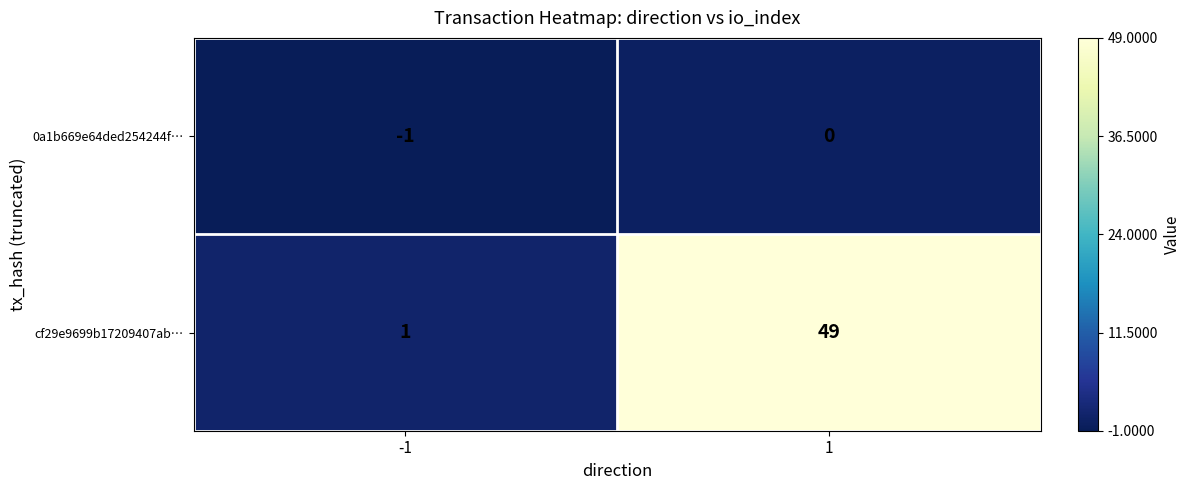

Reading right to left, list all the values displayed in this chart.

0a1b669e64ded254244f…: 1=0	-1=-1
cf29e9699b17209407ab…: 1=49	-1=1